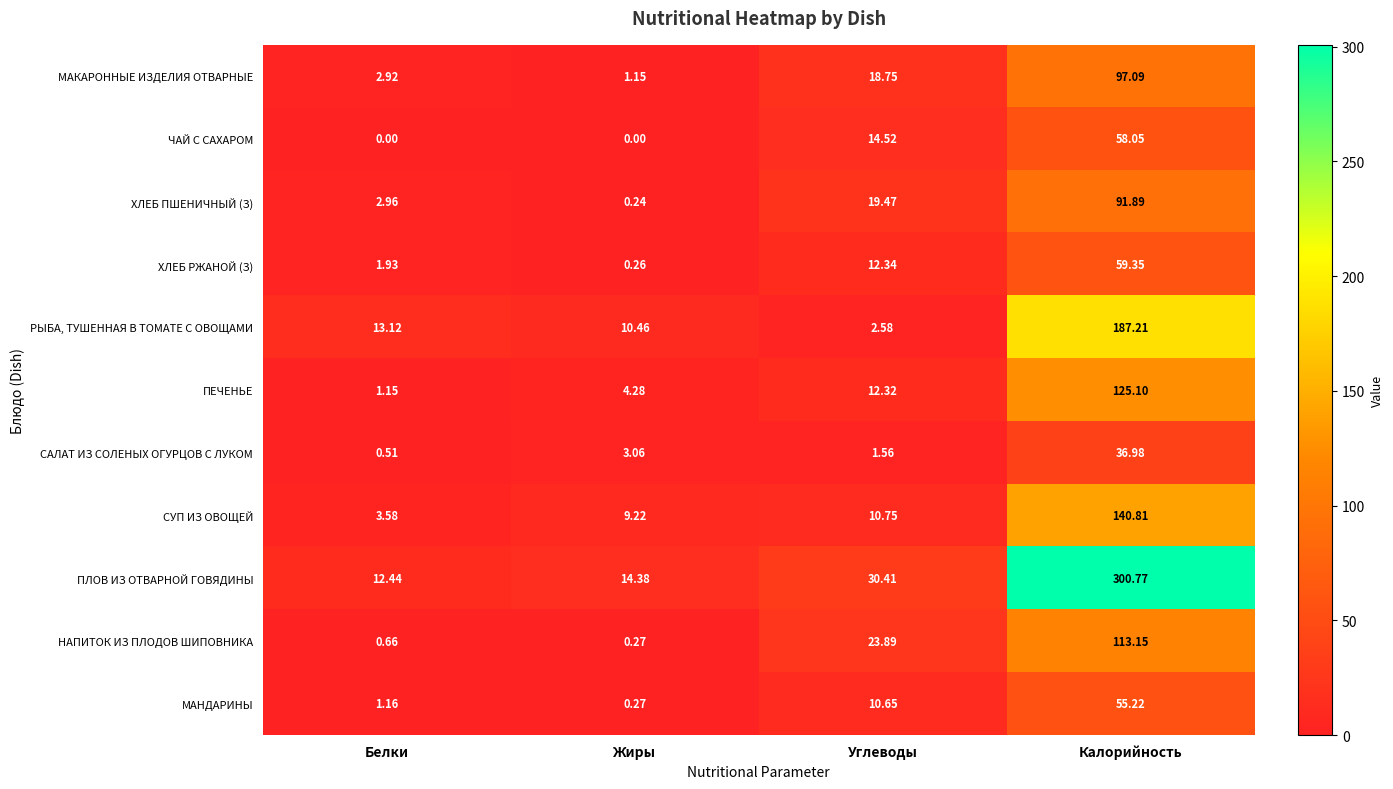

Where is ЧАЙ С САХАРОМ nearest to the value 29?

Углеводы